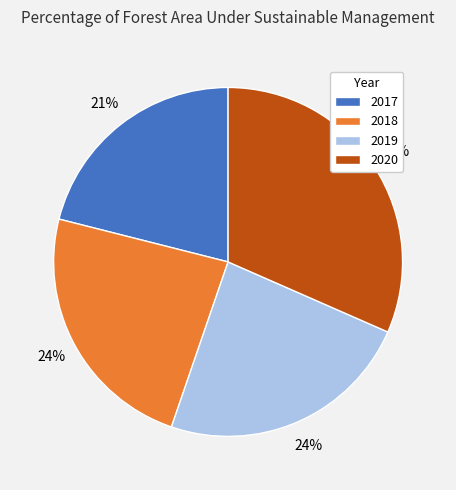

True or false: 2020 accounts for 38% of the total.

False